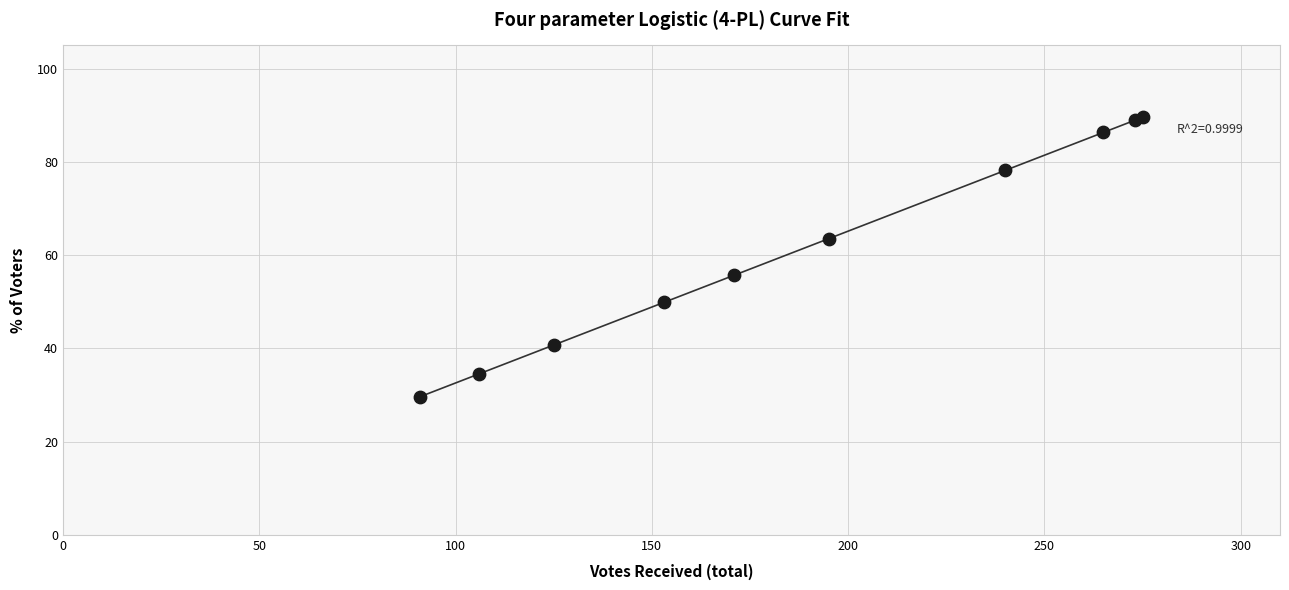

What Y value in the scatter plot is closest to 59?

55.7